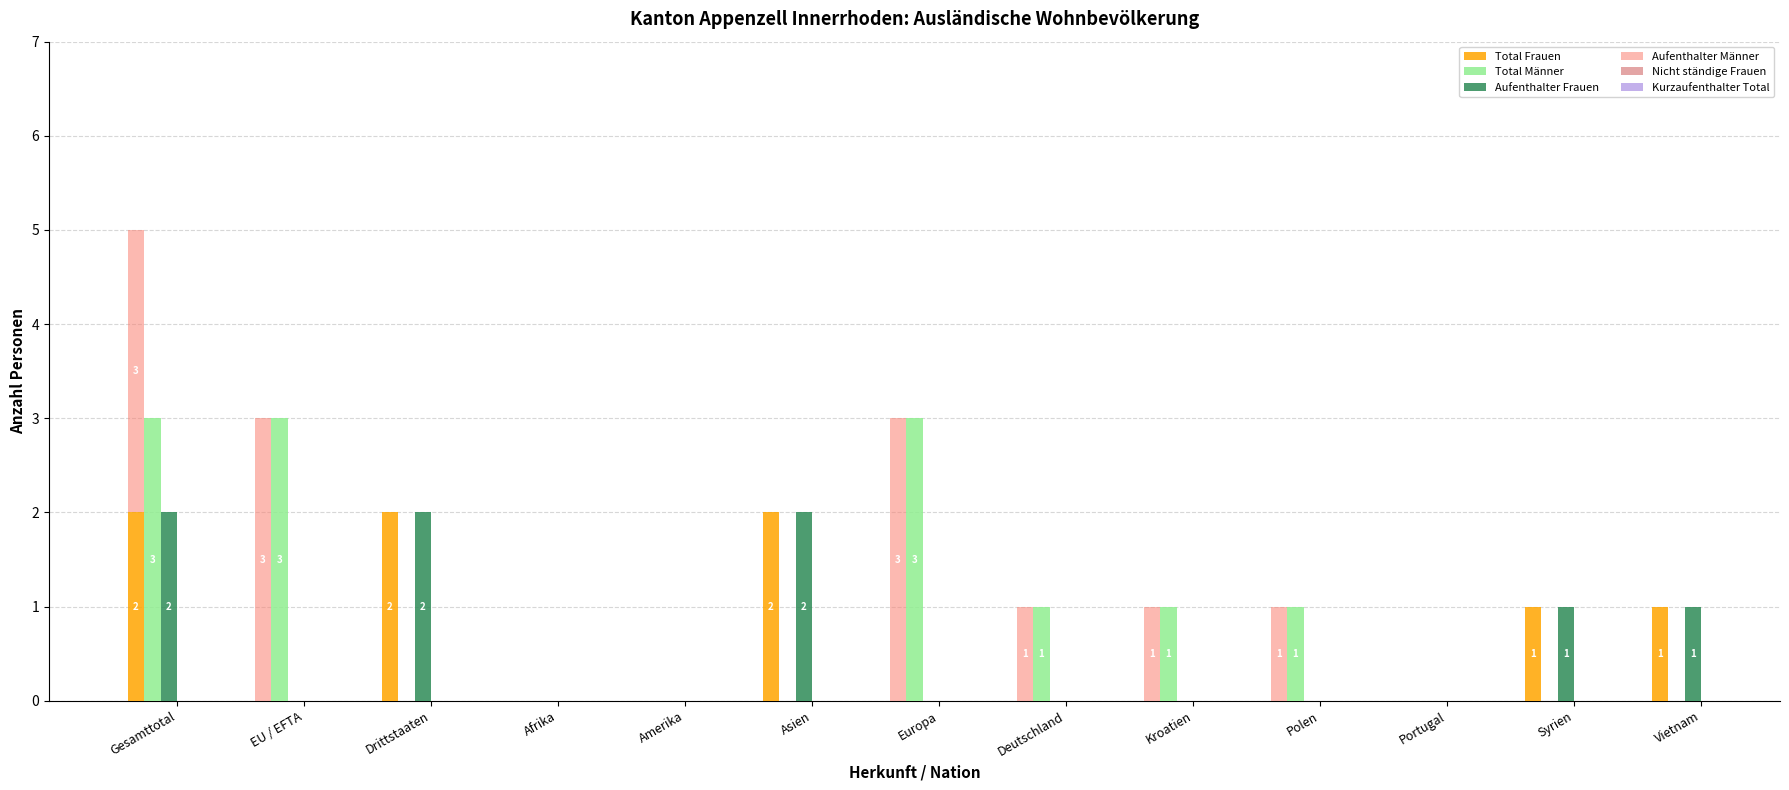

What is the difference between the Aufenthalter Männer values at Drittstaaten and Deutschland?

1